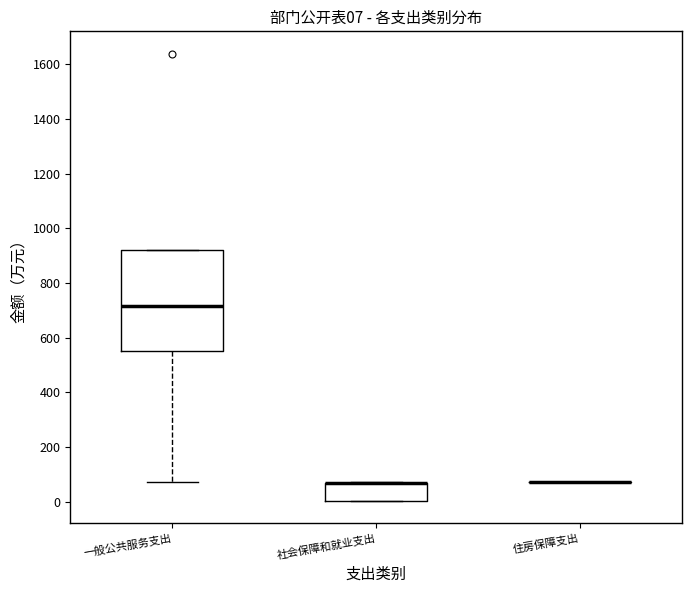

Comparing the boxes themselves (not the whiskers), which one is the tallest?

一般公共服务支出